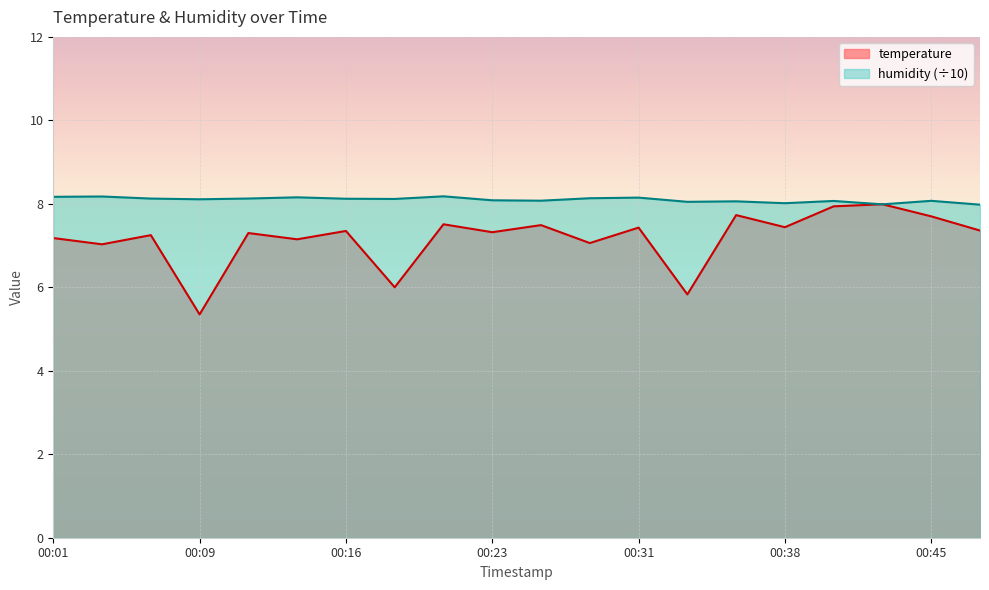

Where is the first local maximum for temperature?

00:06